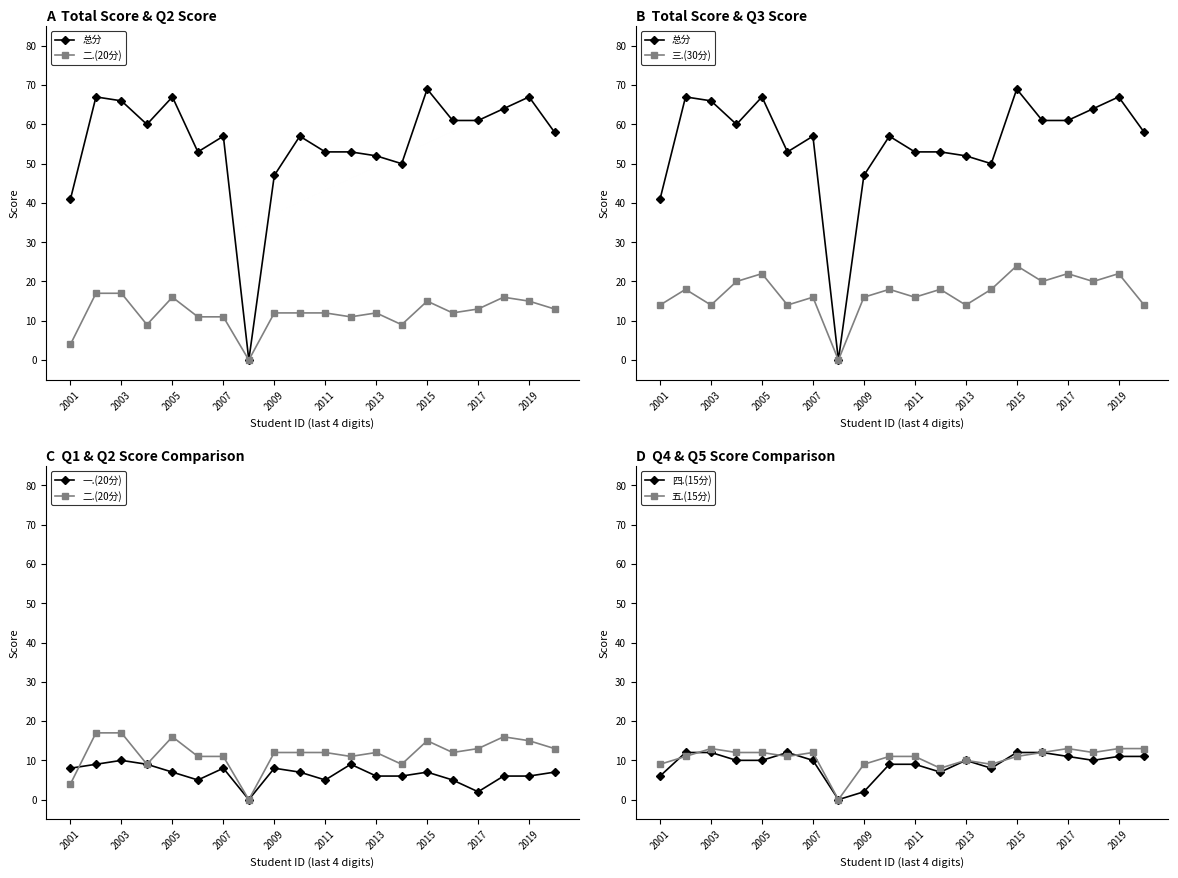

In 总分, how many points are higher than both neighbors (excluding endpoints)?

6